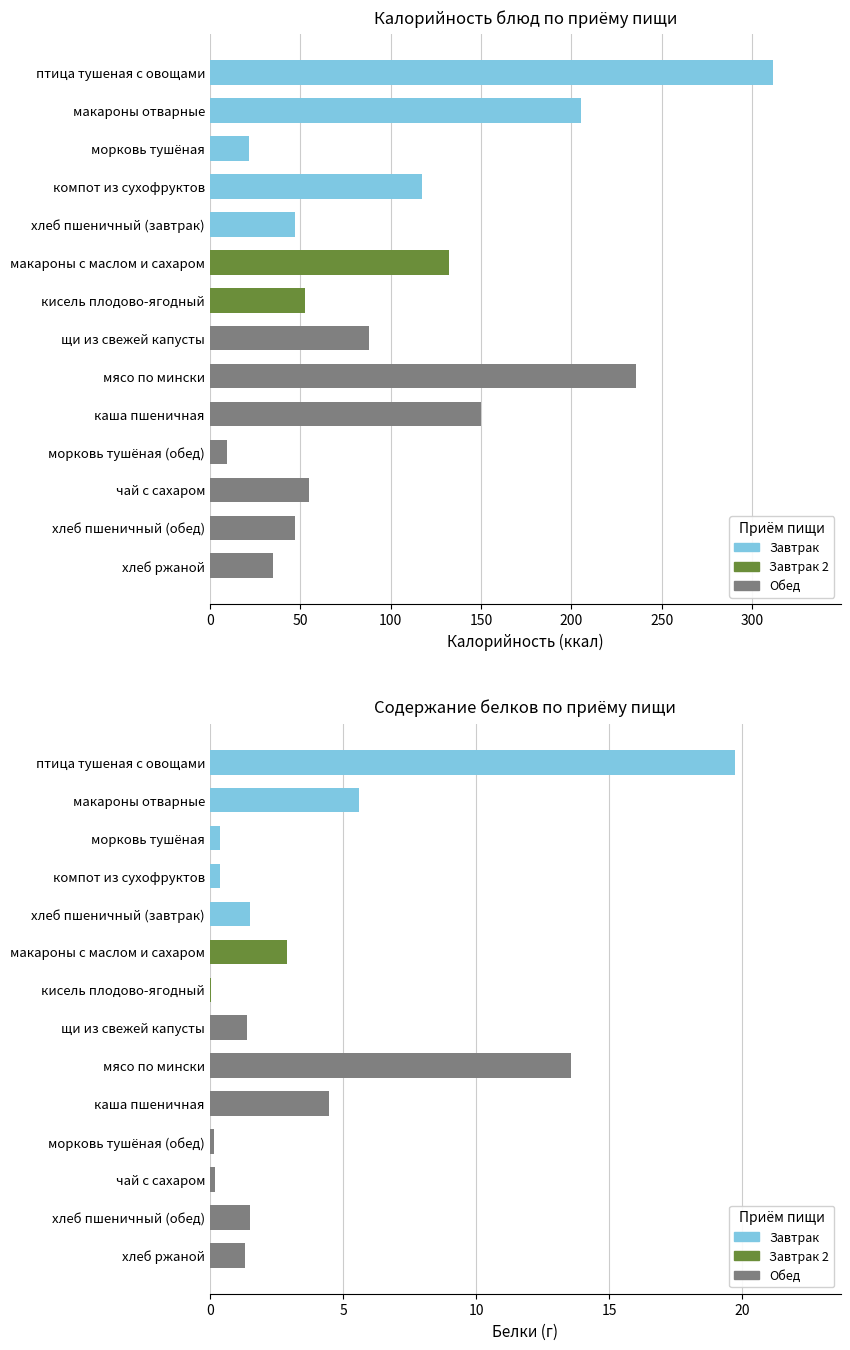

What is the total value across all series at кисель плодово-ягодный?

52.7